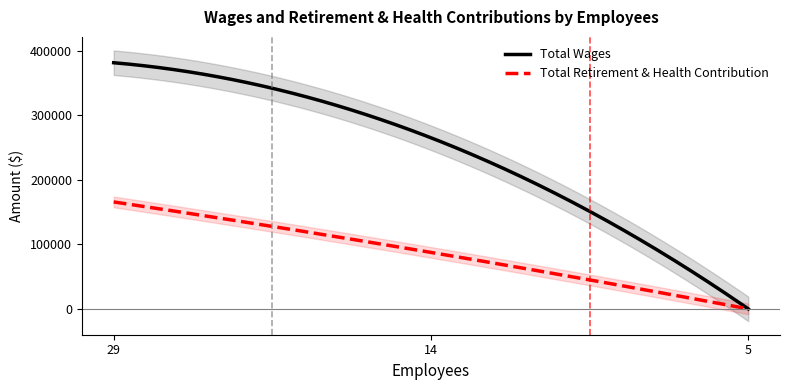

Does the chart have visible grid lines?

No